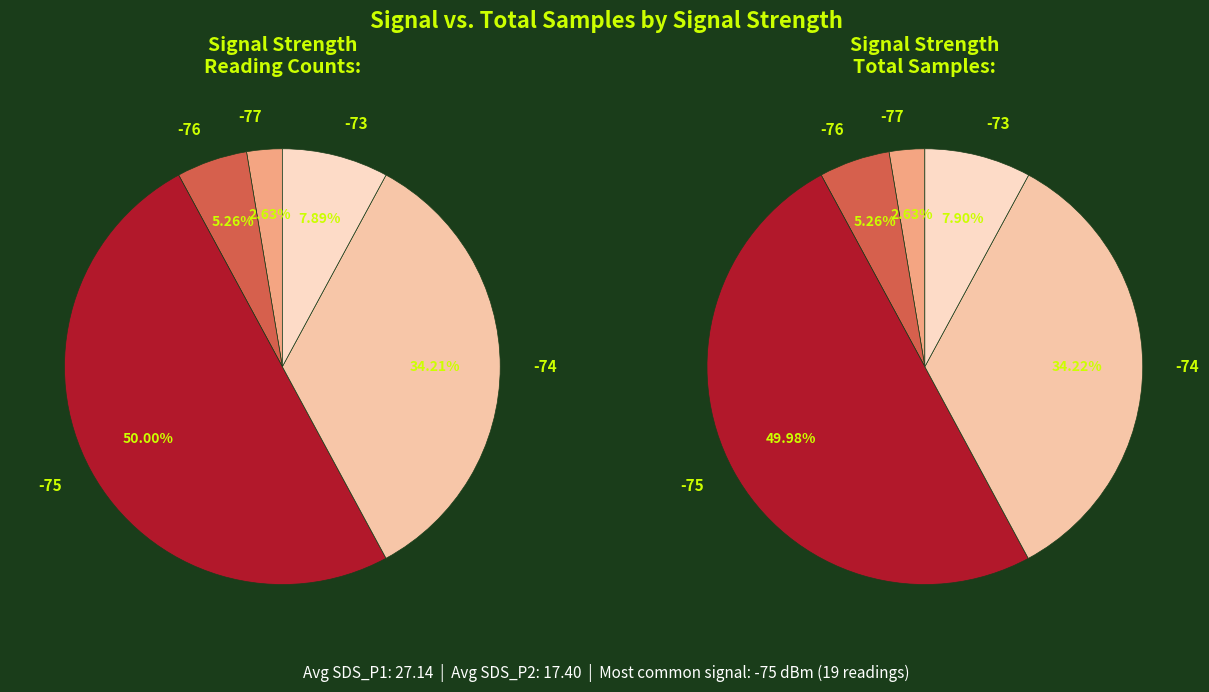

Does 12 represent more than half of the total?

No